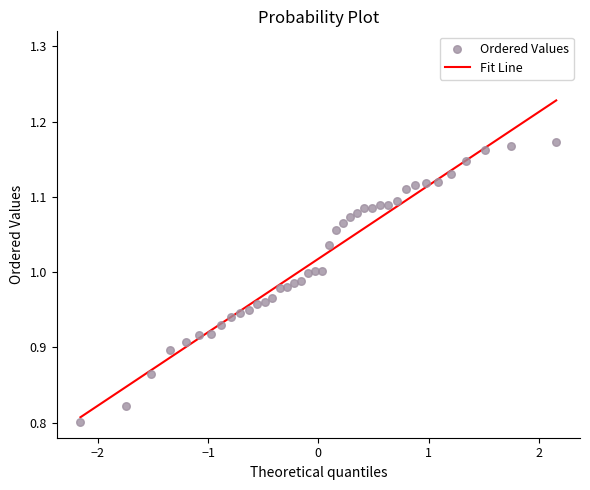

What is the range of X values (max minus min)?

4.3